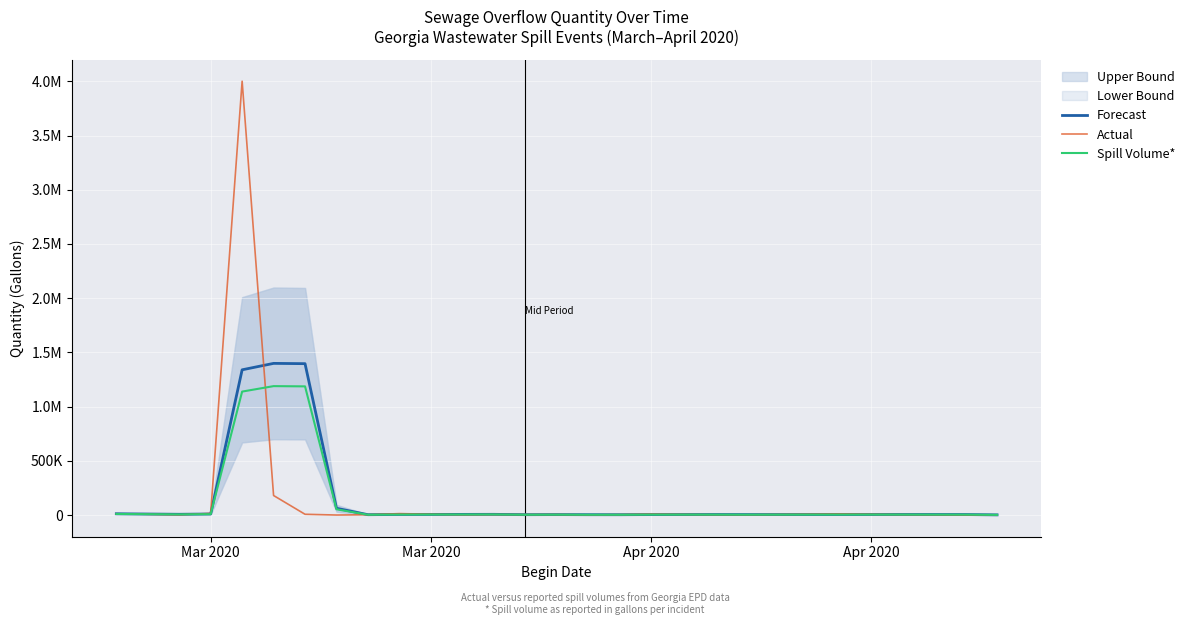

Is the value of Spill Volume* at 10 greater than the value of Actual at 20?

Yes